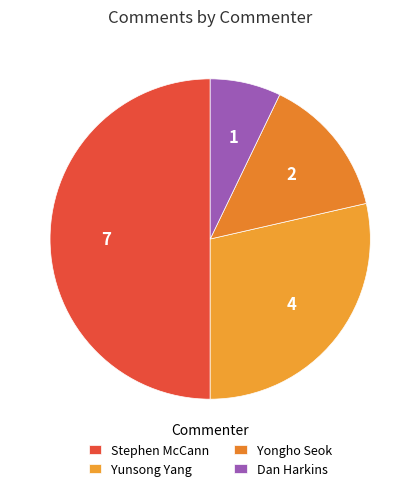

Which has a higher value, Stephen McCann or Yongho Seok?

Stephen McCann